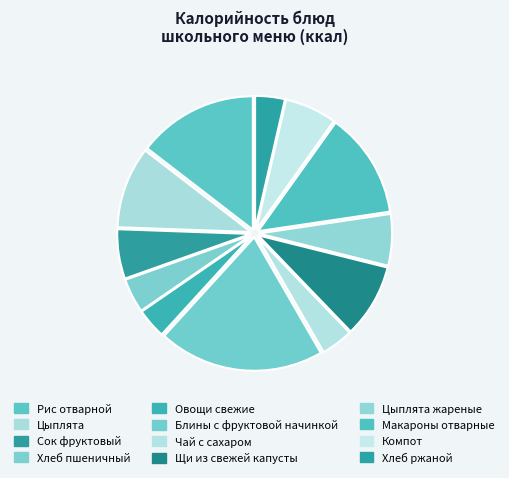

Count the number of slices in the pie.

12